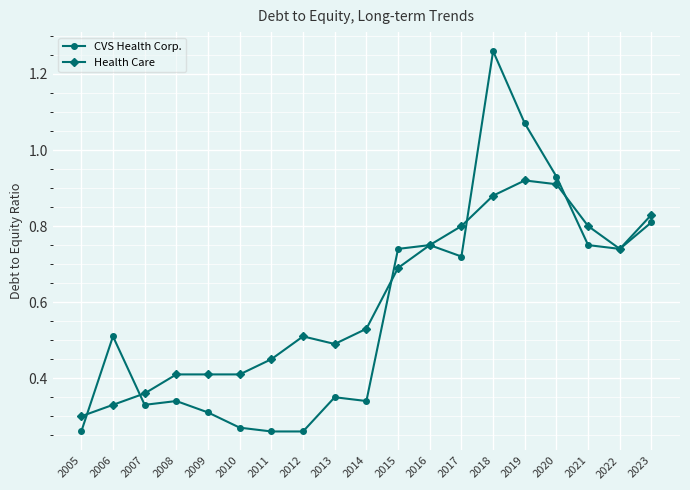

True or false: CVS Health Corp. has more than 2 points higher than both neighbors.

True